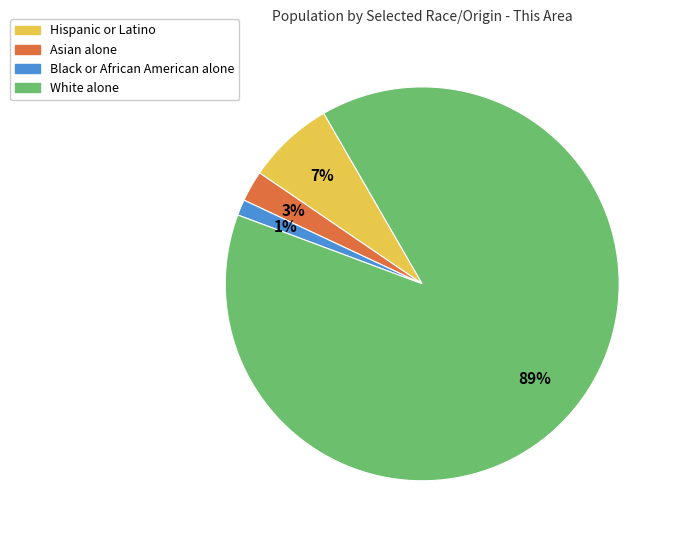

True or false: Hispanic or Latino accounts for 7% of the total.

True